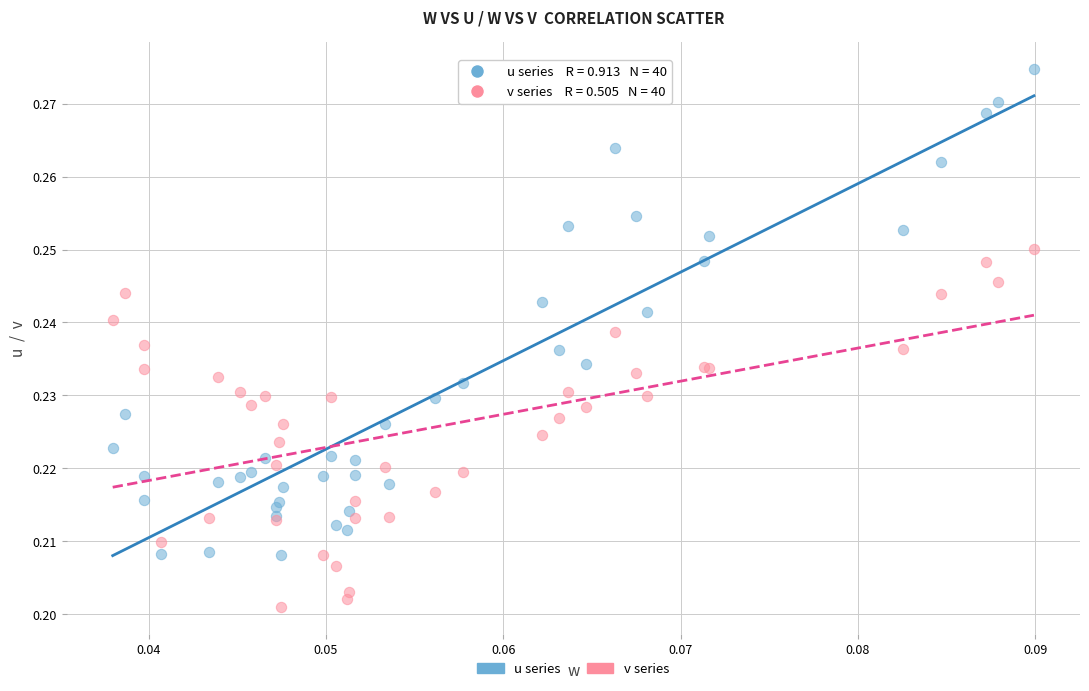

Which series reaches the minimum Y coordinate?

v series